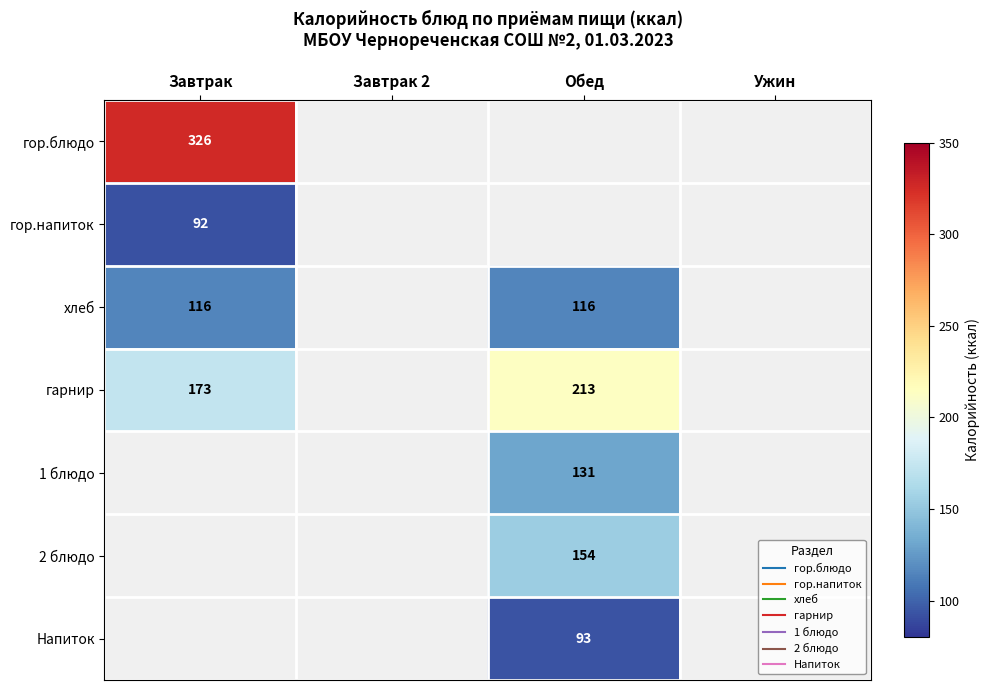

What is the spread (max minus min) of values at Завтрак?

234.0